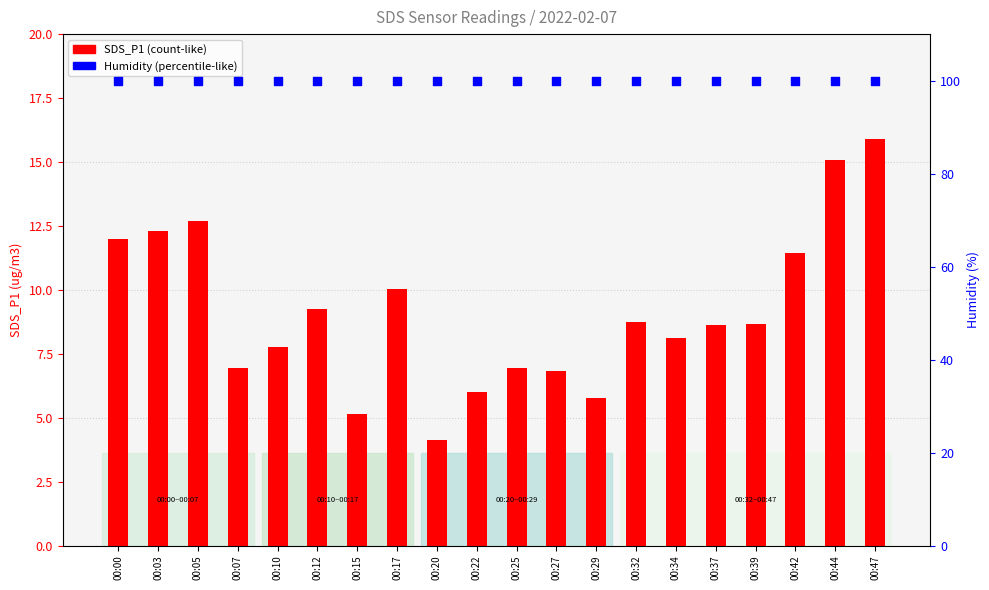

Is the value of SDS_P1 at 00:47 greater than the value of Humidity (%) at 00:27?

No